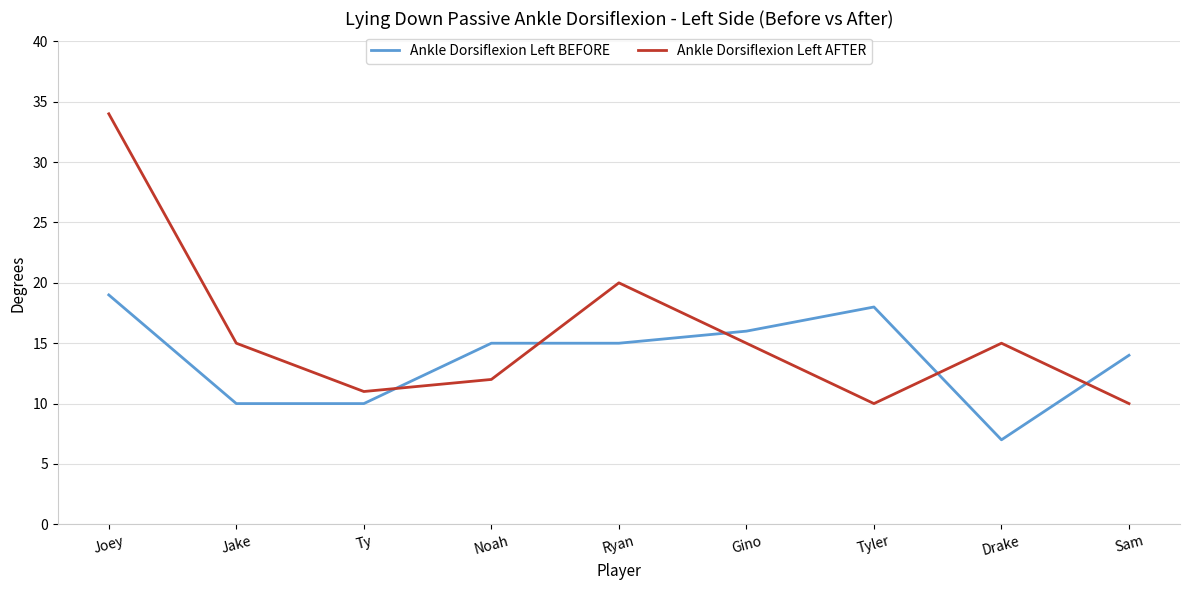

Is the value of Ankle Dorsiflexion Left AFTER at Drake greater than the value of Ankle Dorsiflexion Left BEFORE at Jake?

Yes